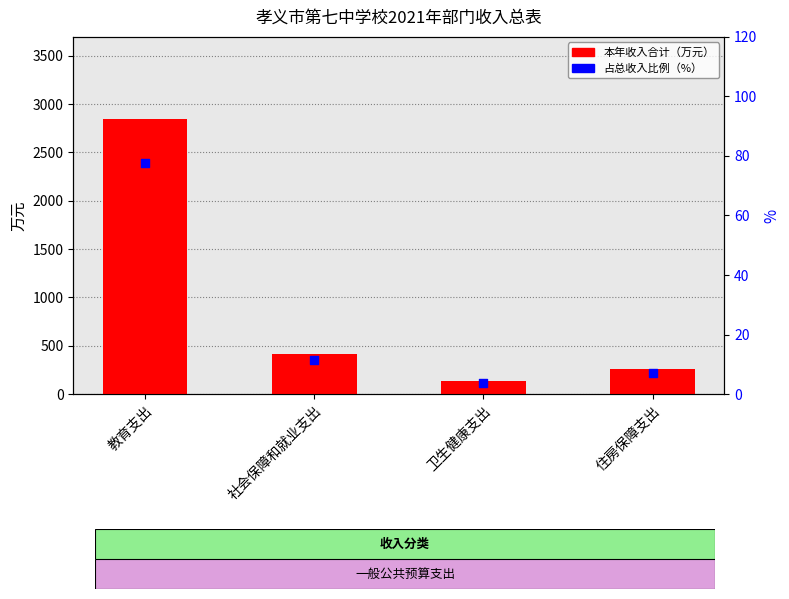

What is the total value across all series at 住房保障支出?

265.7